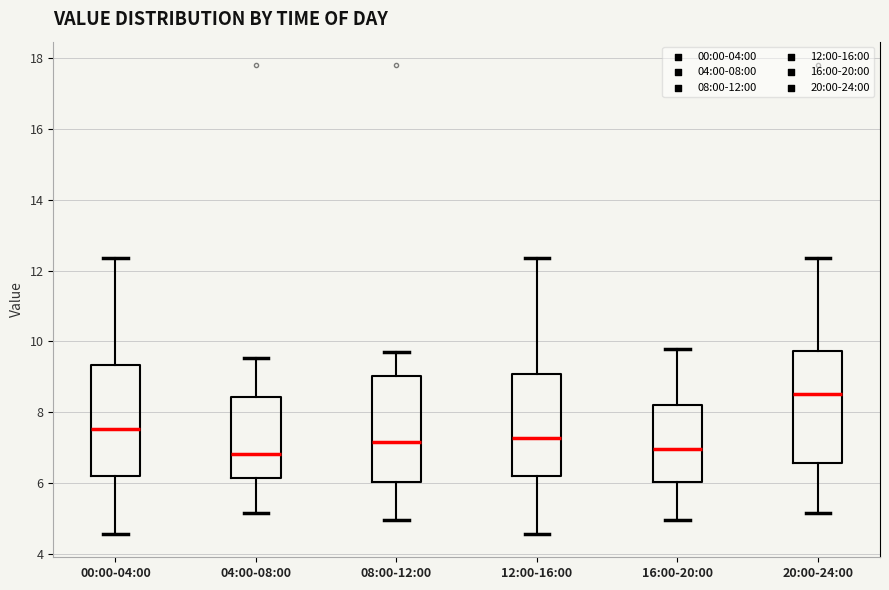

Reading left to right, transcribe this box plot: for each box, give where its median line is, the range the box spans, and where its two whiskers end, as read against the y-axis. The values are not printed on the chart, so give them approximately, as read against the axis.

00:00-04:00: median 7.6, box 6.2 to 9.4, whiskers 4.6 to 12.4
04:00-08:00: median 6.8, box 6.2 to 8.4, whiskers 5.2 to 9.6
08:00-12:00: median 7.2, box 6.0 to 9.0, whiskers 5.0 to 9.8
12:00-16:00: median 7.2, box 6.2 to 9.0, whiskers 4.6 to 12.4
16:00-20:00: median 7.0, box 6.0 to 8.2, whiskers 5.0 to 9.8
20:00-24:00: median 8.6, box 6.6 to 9.8, whiskers 5.2 to 12.4